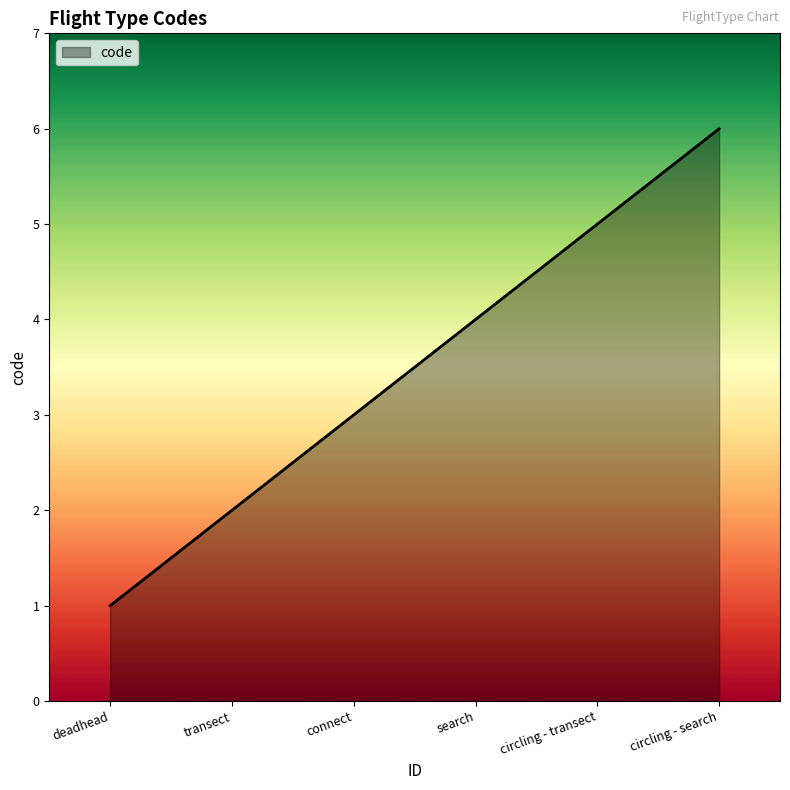

List the labels in order of value, largest first.

circling - search, circling - transect, search, connect, transect, deadhead